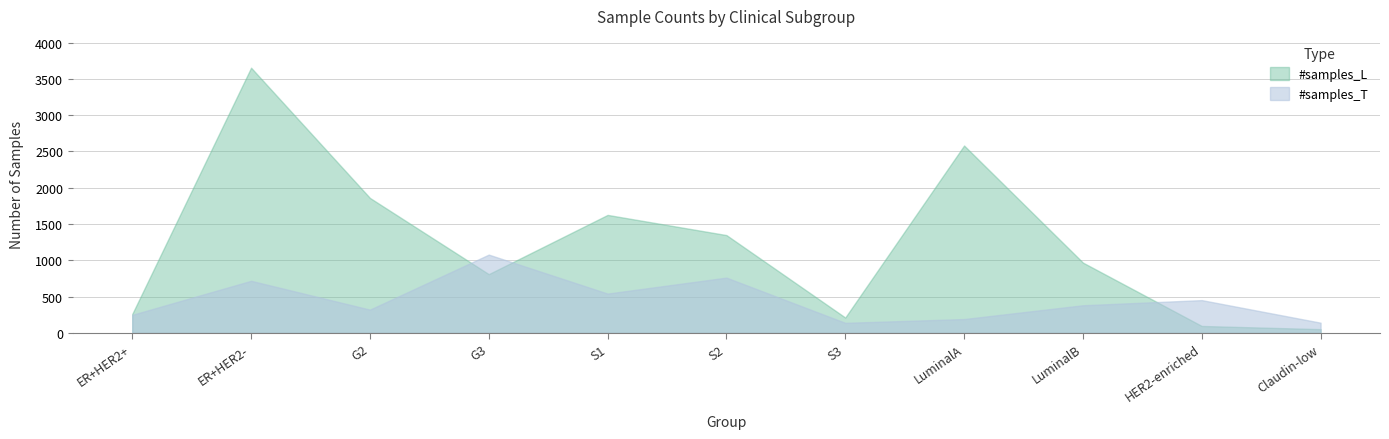

Reading left to right, list all the values displayed in this chart.

#samples_L: 260	3653	1859	809	1625	1347	211	2581	968	95	51
#samples_T: 248	717	320	1078	541	761	138	190	380	451	140